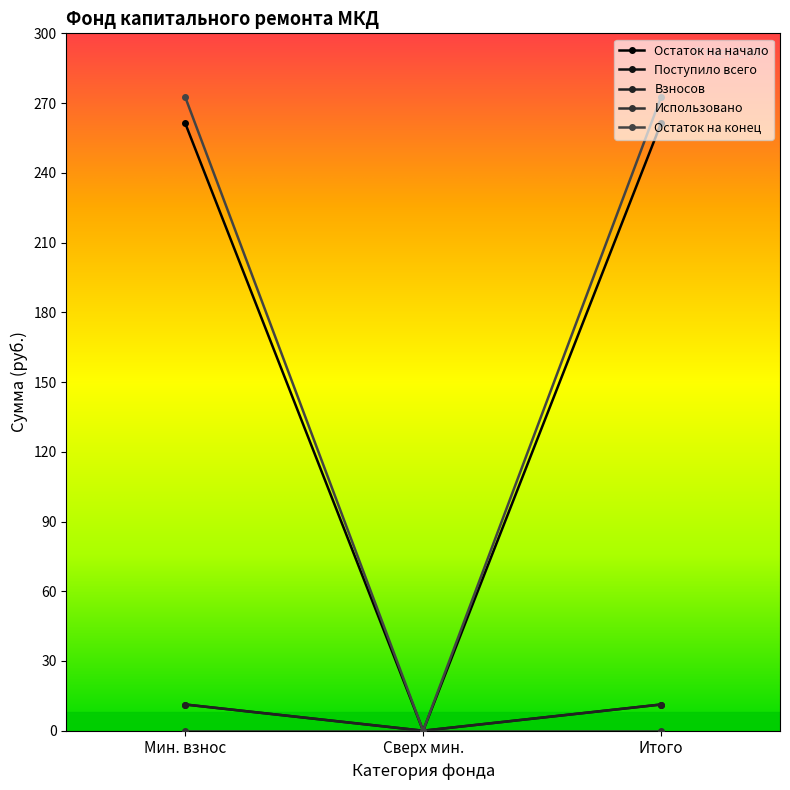

What is the label of the 3rd point from the left?

Итого